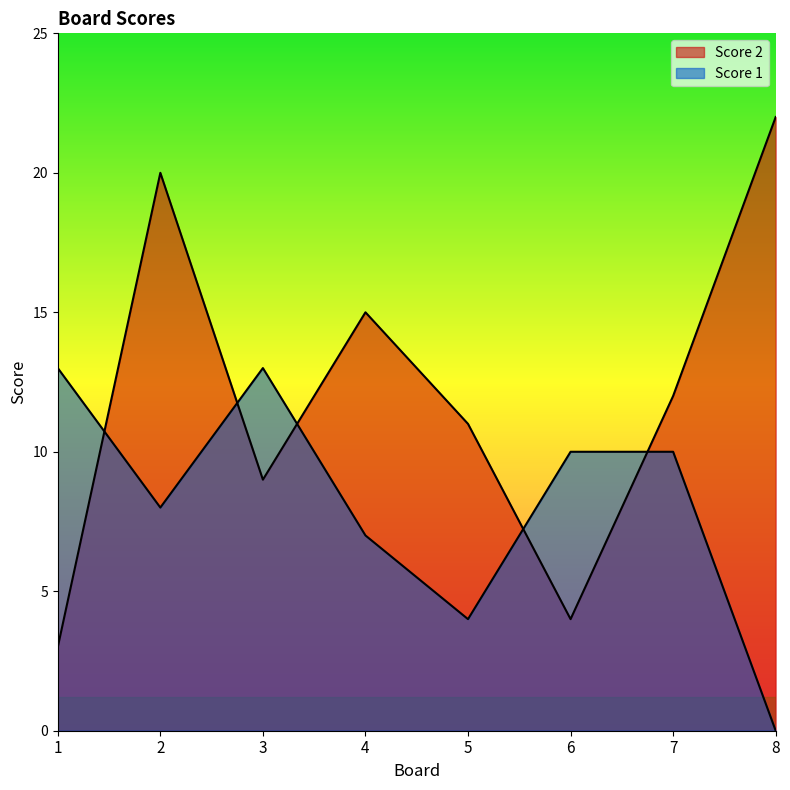

How many positive values does the Score 1 series have?

7